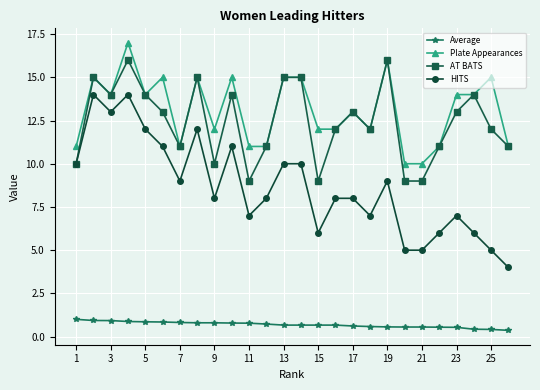

What is the highest value of the AT BATS series?

16.0